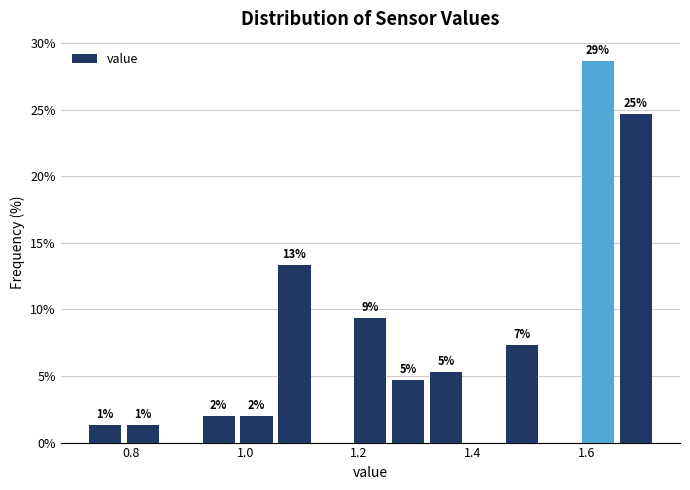

Read against the x-axis, roughly where is the centre of the tallest bar?

1.62